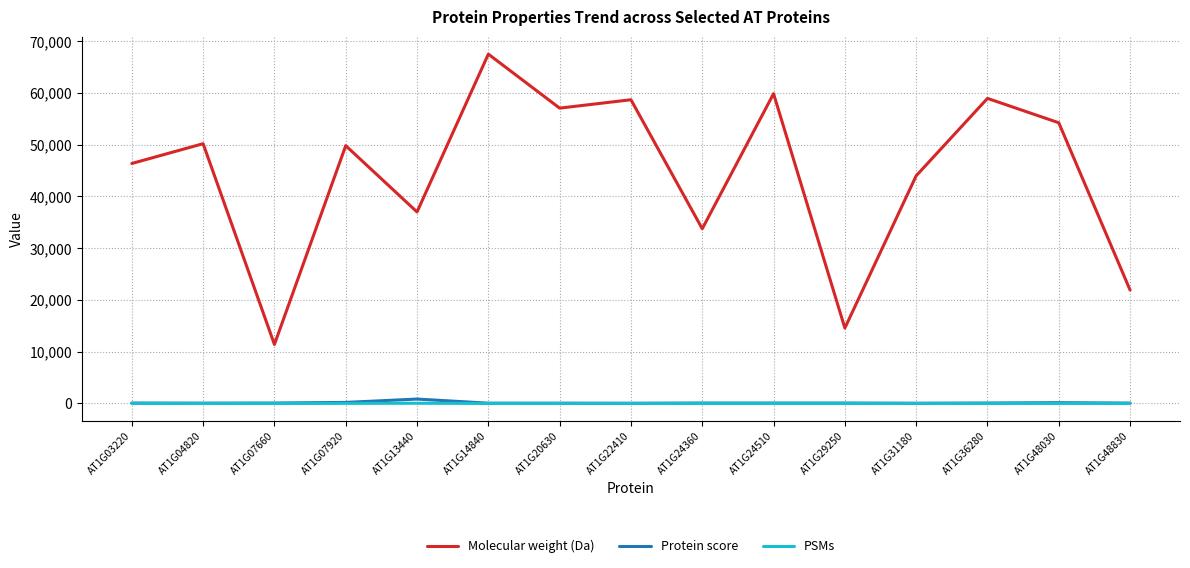

Is the value of Molecular weight (Da) at AT1G24510 greater than the value of Protein score at AT1G31180?

Yes